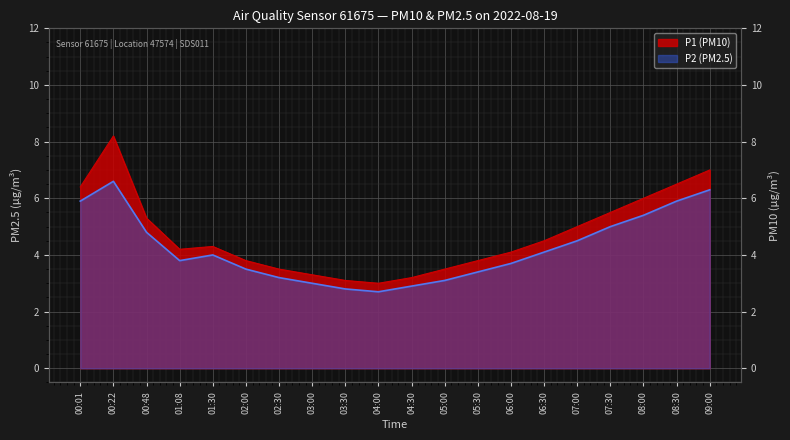

List the series in order of their peak value, highest first.

P1 (PM10), P2 (PM2.5)